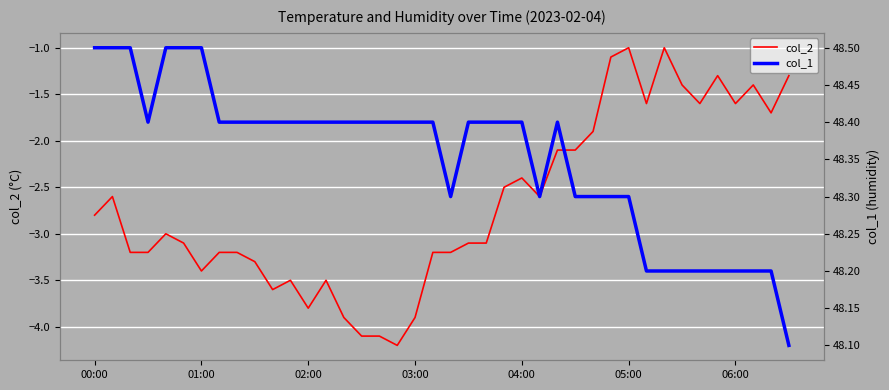

True or false: col_1 and col_2 cross at least once.

False